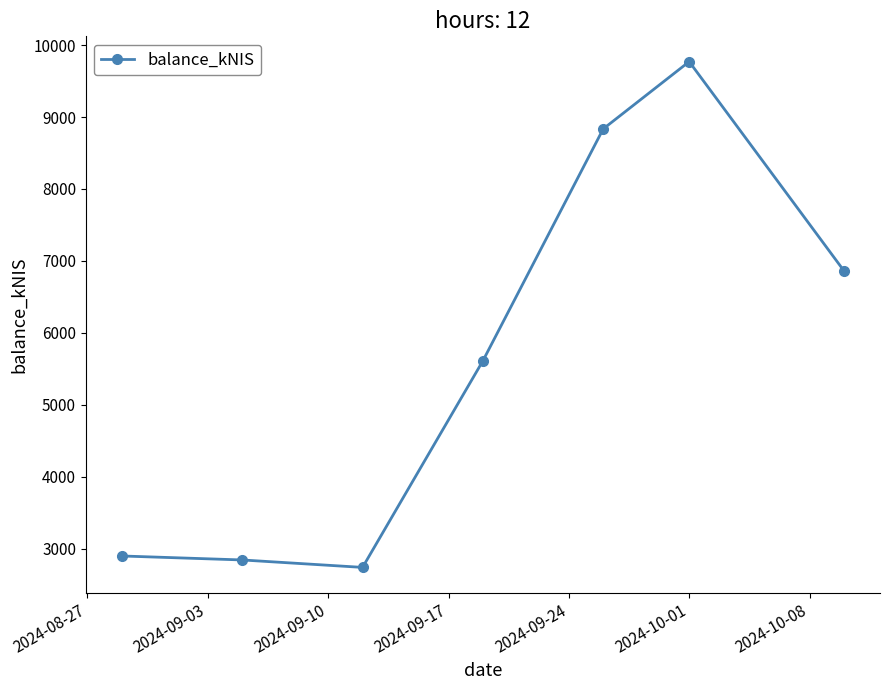

Reading right to left, what are all the values shown in this chart?

6863.1	9771.0	8835.6	5610.1	2738.0	2841.5	2896.8